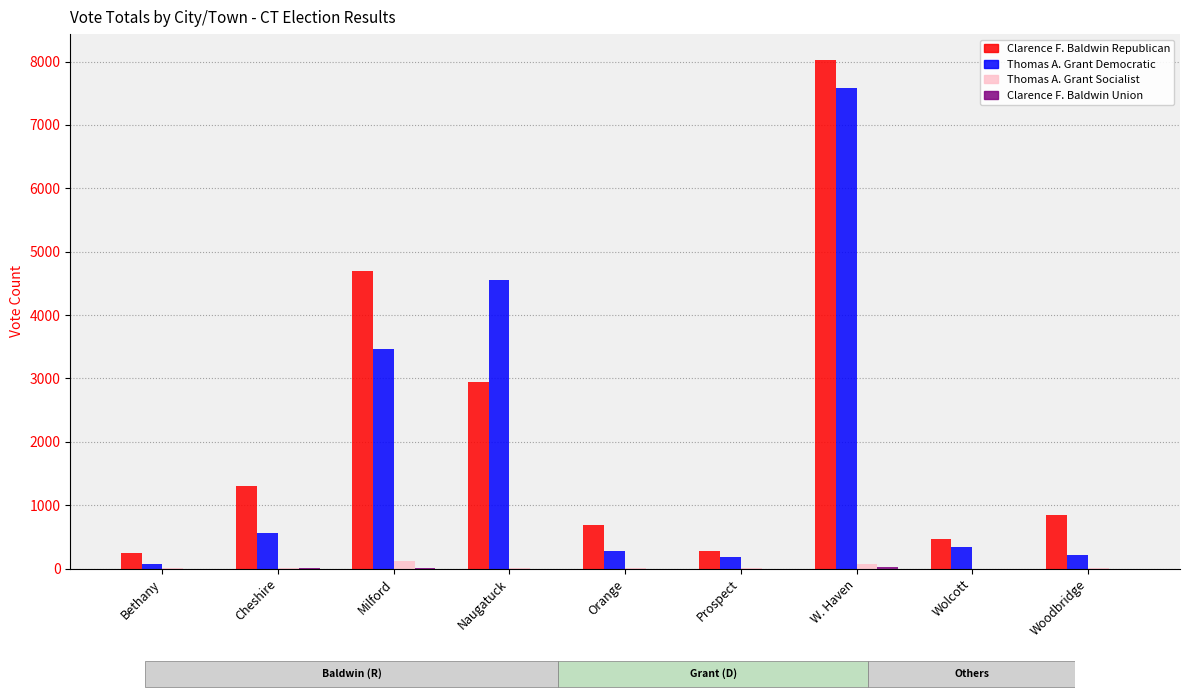

Rank the series by their maximum value, from highest to lowest.

Clarence F. Baldwin Republican, Thomas A. Grant Democratic, Thomas A. Grant Socialist, Clarence F. Baldwin Union